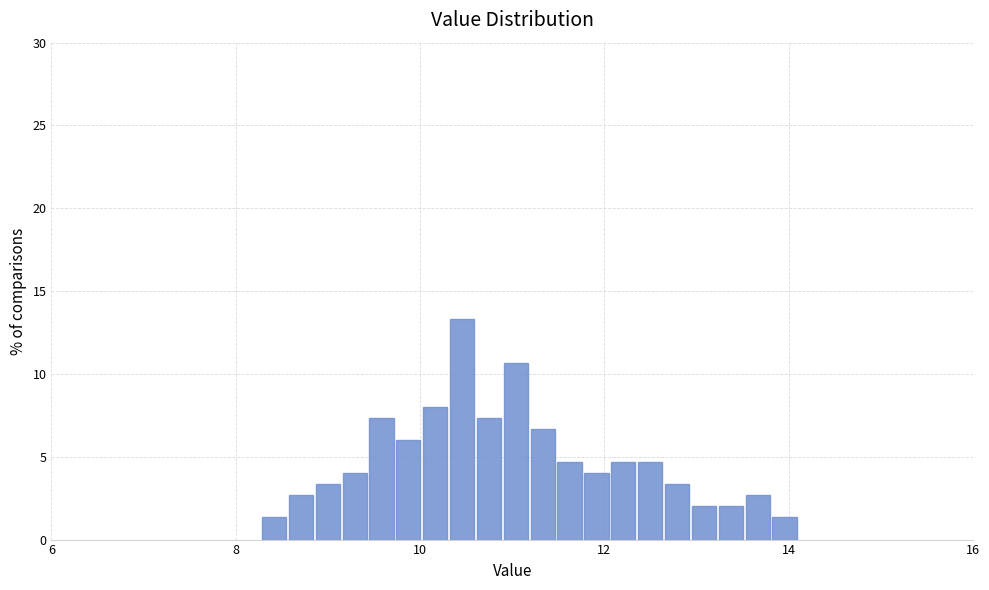

Around what value on the x-axis is the tallest bar? Give the approximate position of its centre, as read against the axis.

10.4